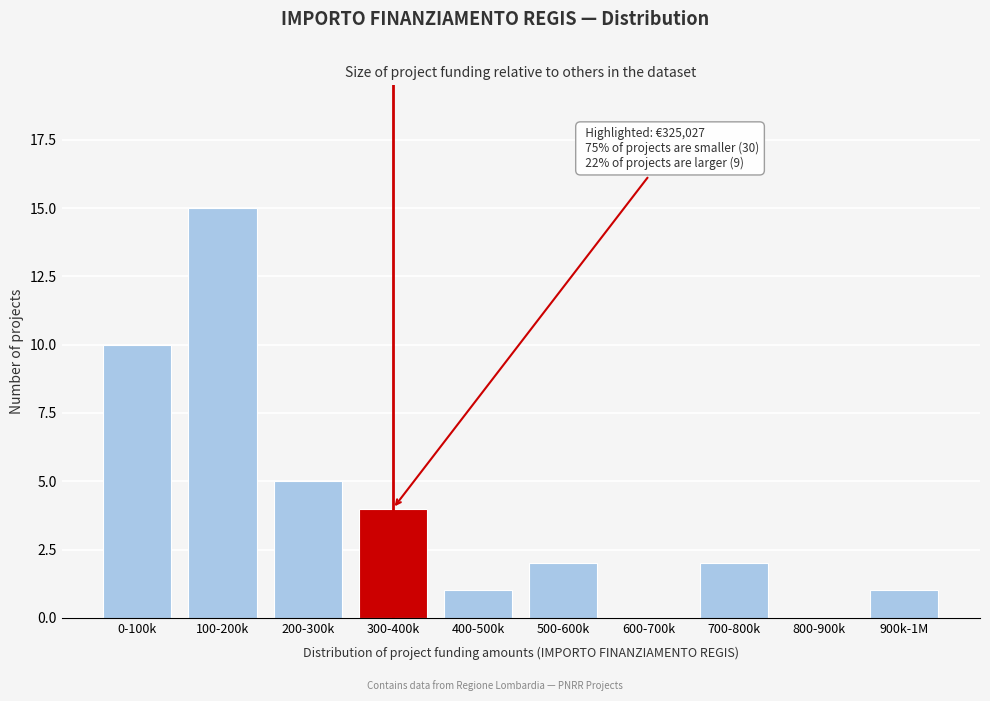

Reading right to left, transcribe all the data shown in this chart.

900k-1M=1	800-900k=0	700-800k=2	600-700k=0	500-600k=2	400-500k=1	300-400k=4	200-300k=5	100-200k=15	0-100k=10